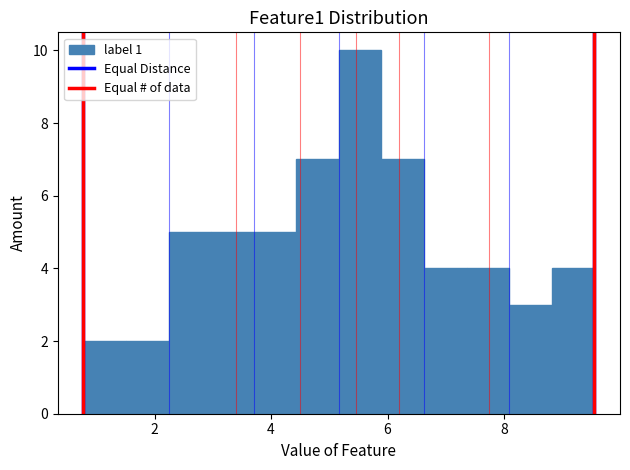

Around what value on the x-axis is the tallest bar? Give the approximate position of its centre, as read against the axis.

5.6